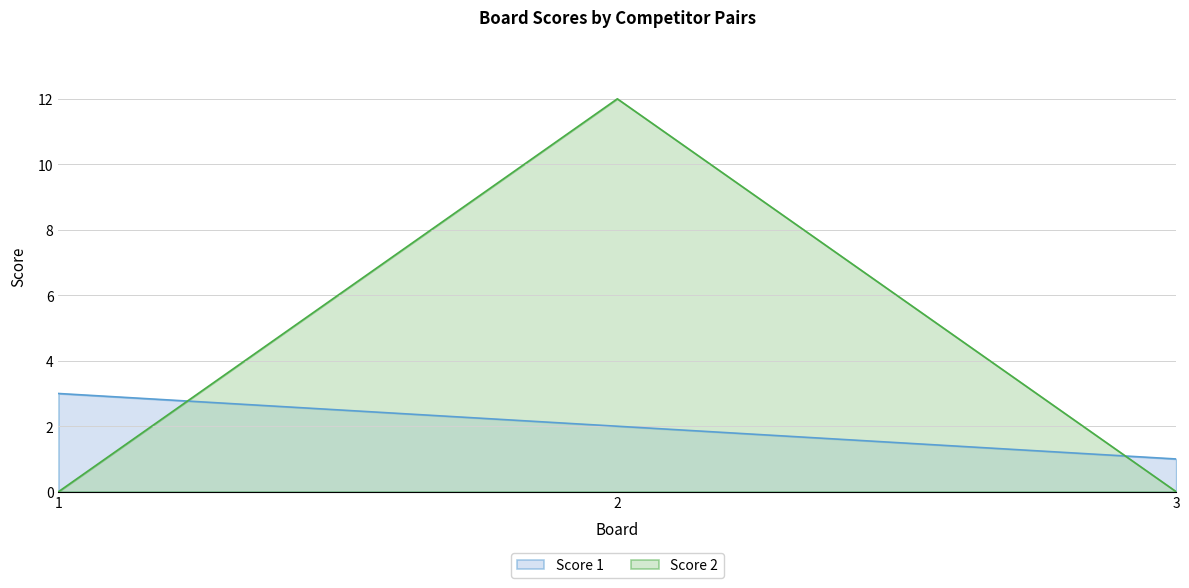

What is the greatest value displayed?

12